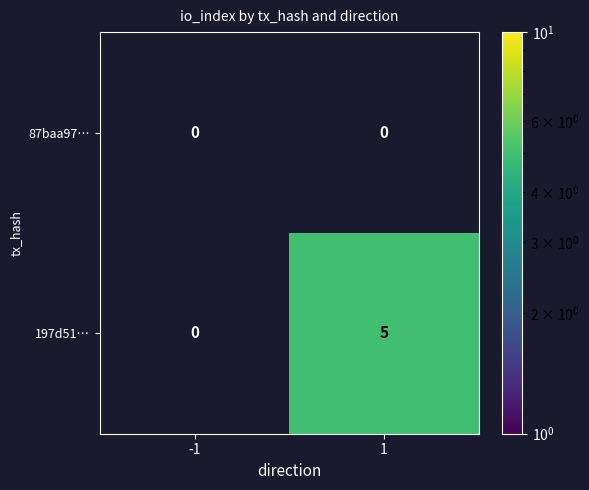

What is the sum of the 197d51… values at -1 and 1?

5